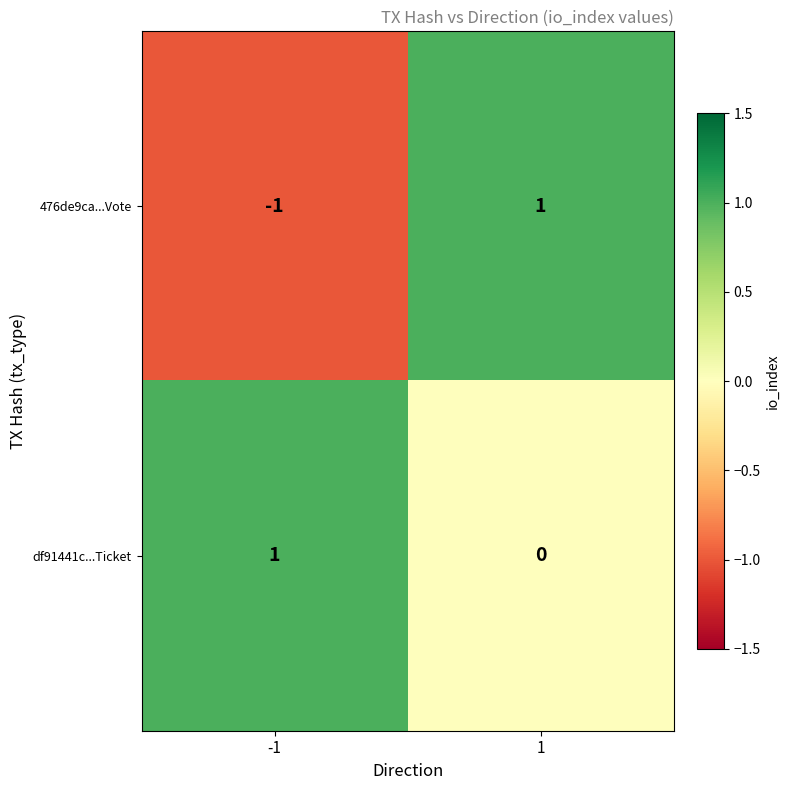

The df91441c...Ticket series shows 1 at 1. True or false?

False